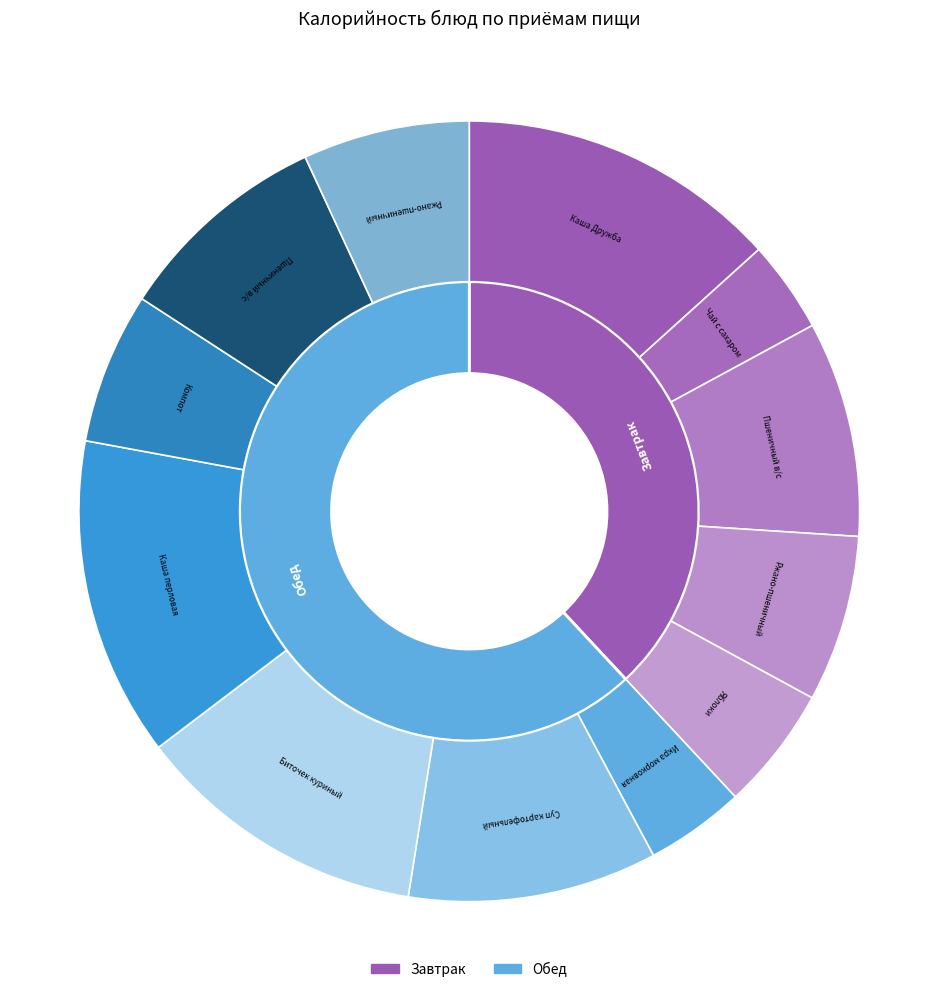

What is the total percentage of Икра морковная and Биточек куриный в соусе?

16.3%